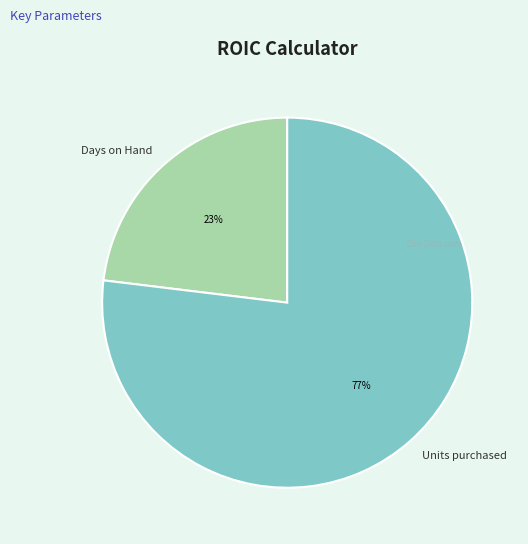

True or false: Days on Hand accounts for 23% of the total.

True